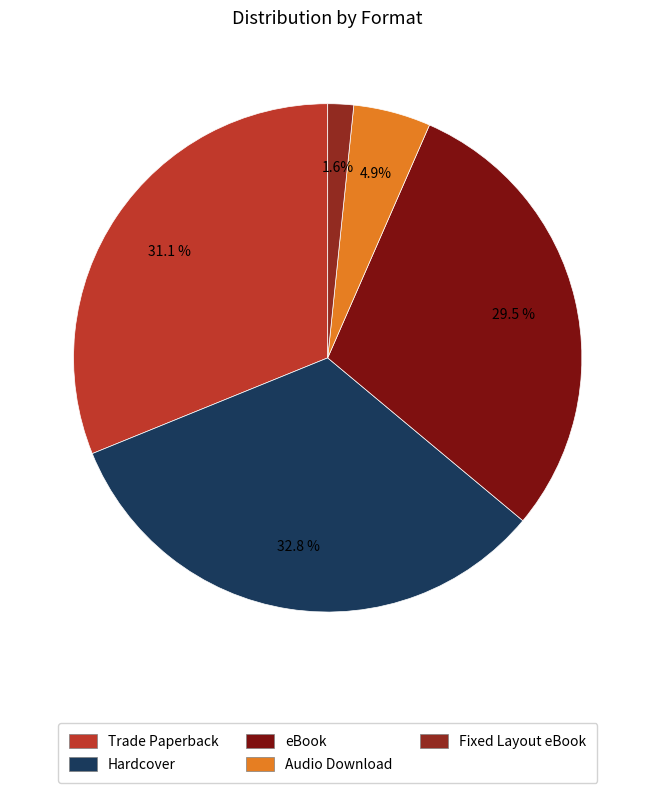

Rank the categories by value from lowest to highest.

Fixed Layout eBook, Audio Download, eBook, Trade Paperback, Hardcover